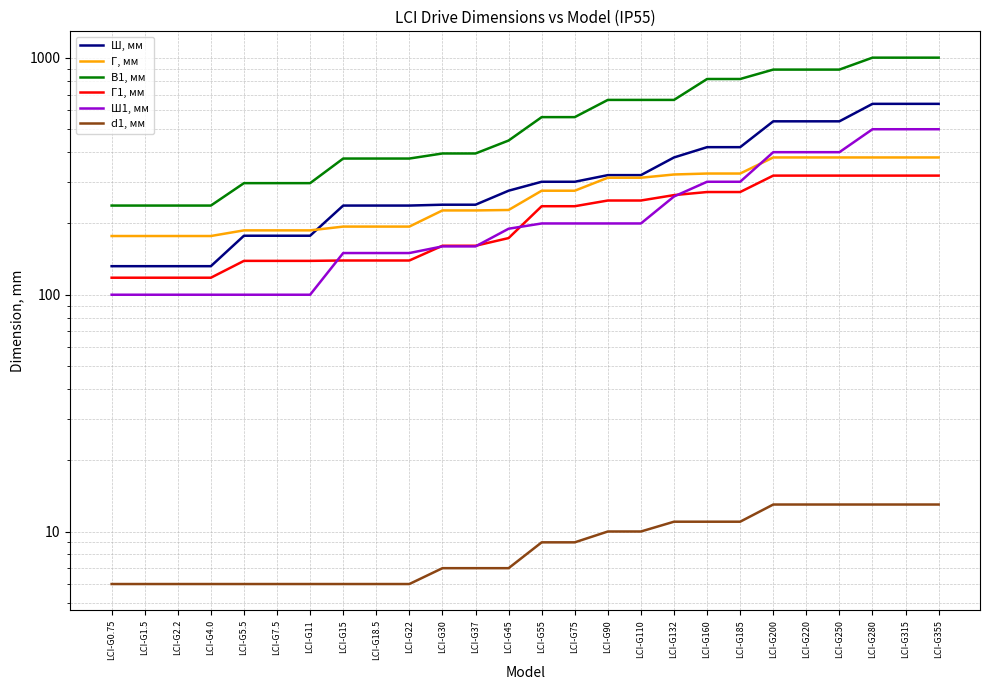

What is the sum of the Г, мм values at LCI-G75 and LCI-G280?

655.0